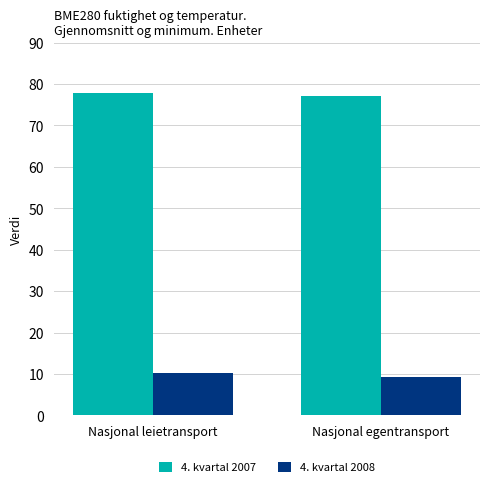

The value of 4. kvartal 2008 at Nasjonal egentransport is 15.9. True or false?

False